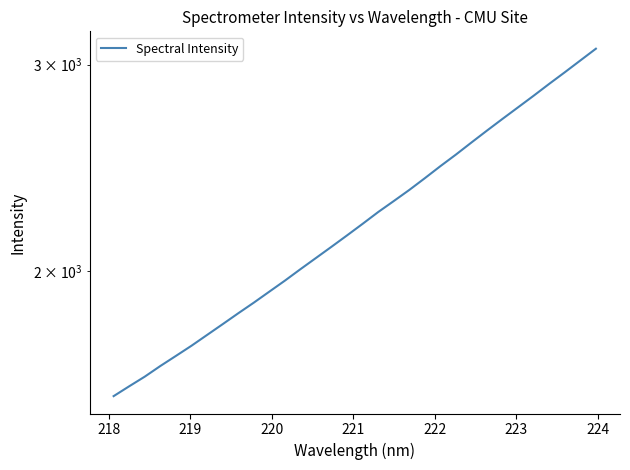

True or false: the data shows 652.0 at 220.

False